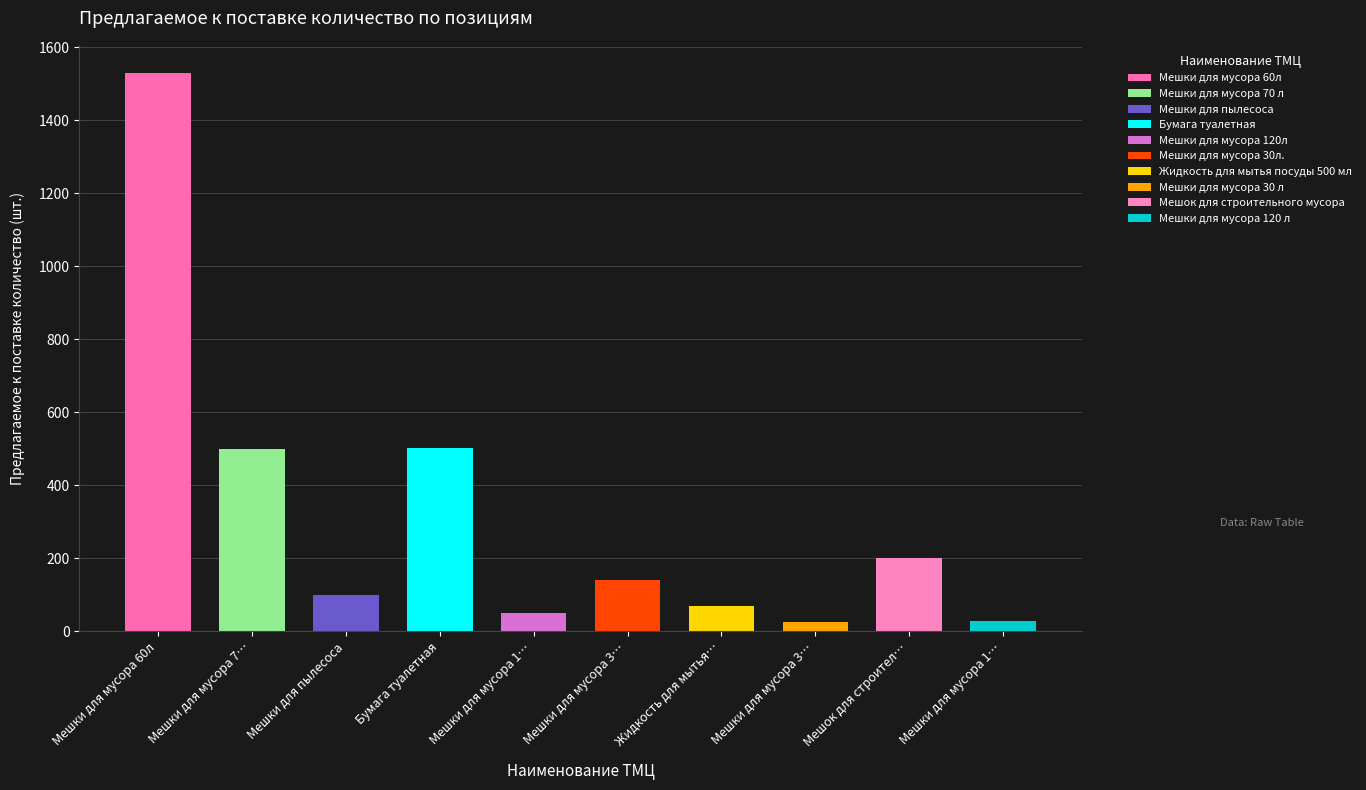

What is the sum of the values at Бумага туалетная and Жидкость для мытья посуды 500 мл?

572